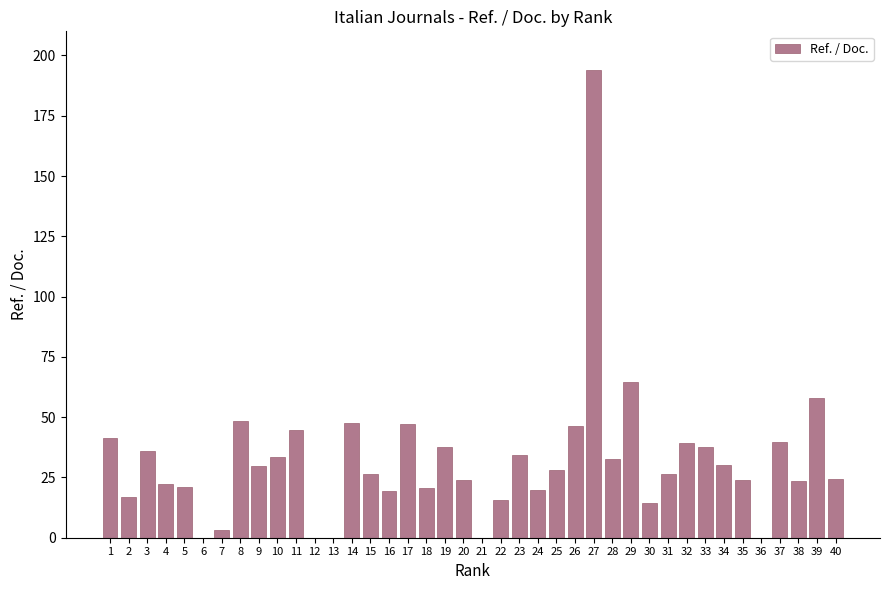

What is the average value?

31.8